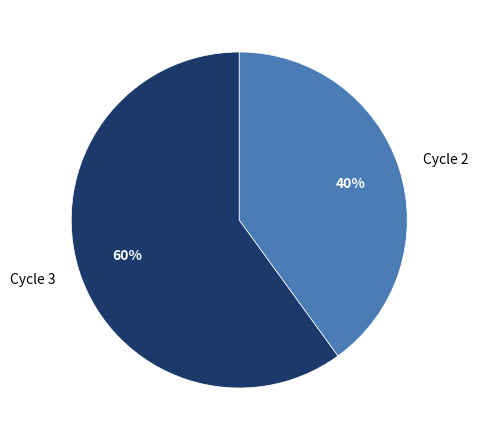

What is the ratio of the value at Cycle 3 to the value at Cycle 2?

1.5